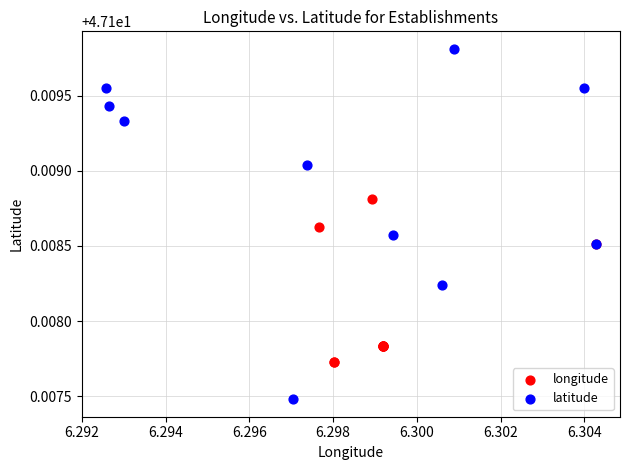

Which series reaches the maximum Y coordinate?

latitude